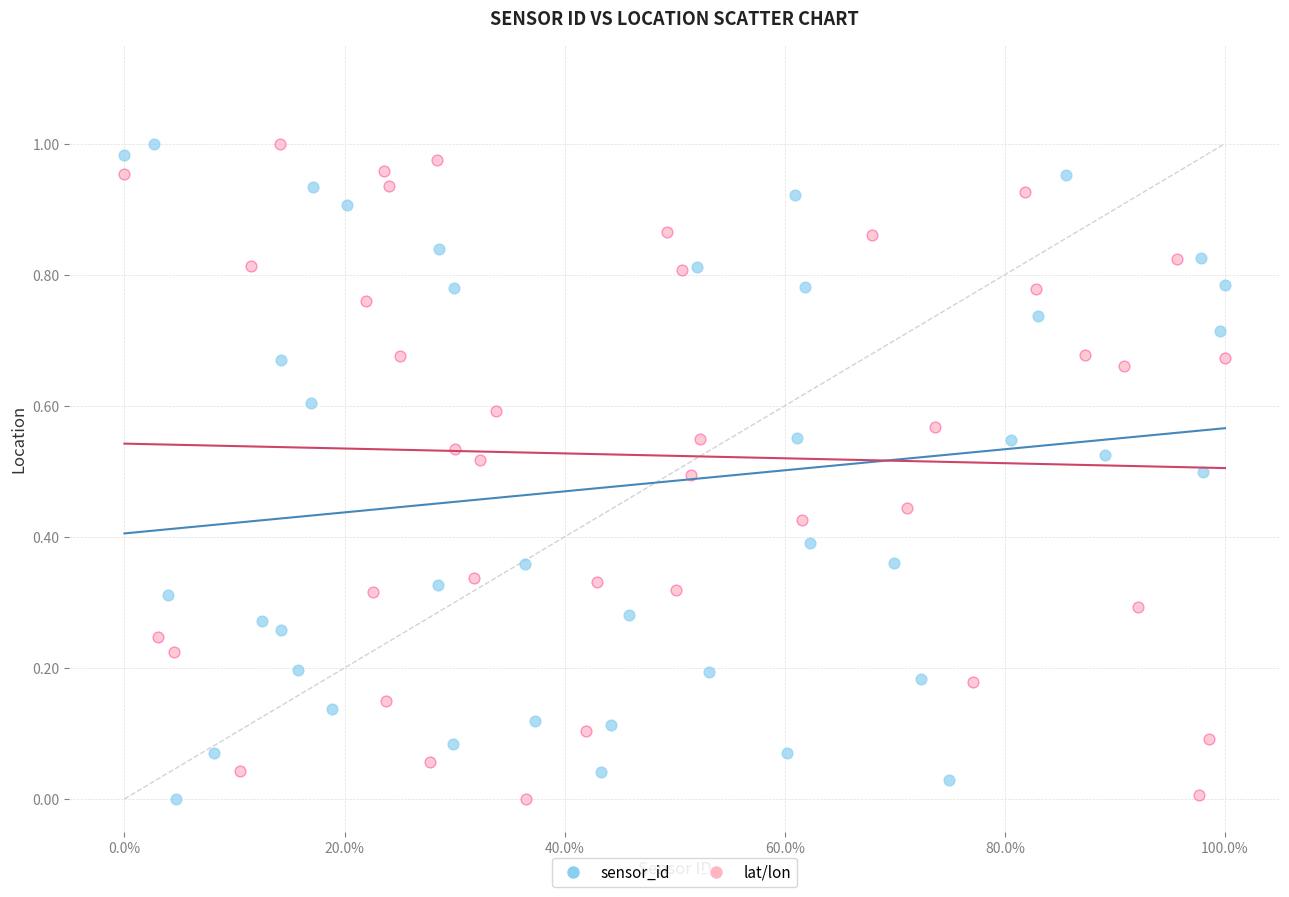

What are all the series names shown in the legend?

sensor_id, lat/lon